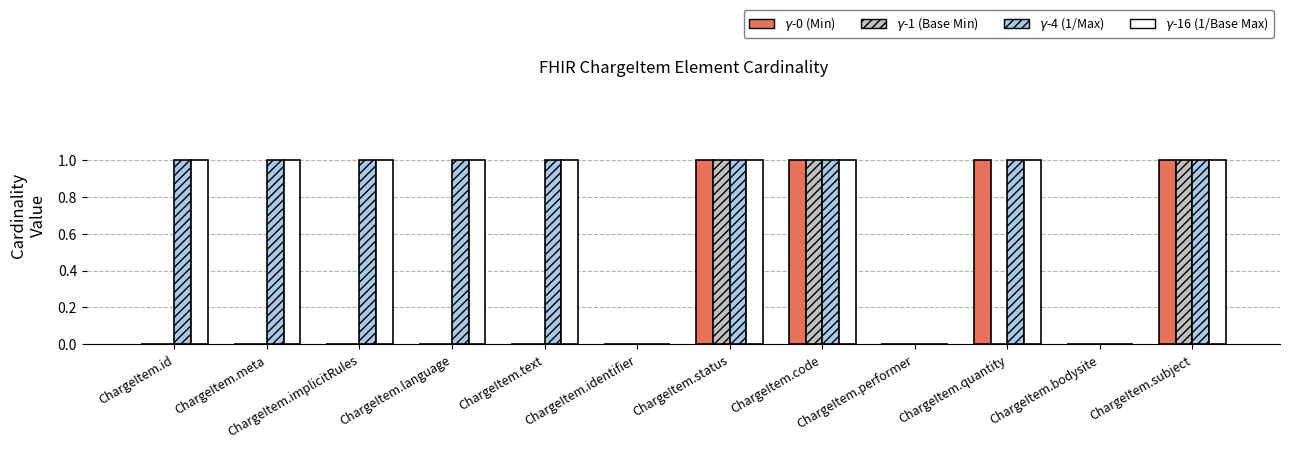

What is the total value across all series at ChargeItem.status?

4